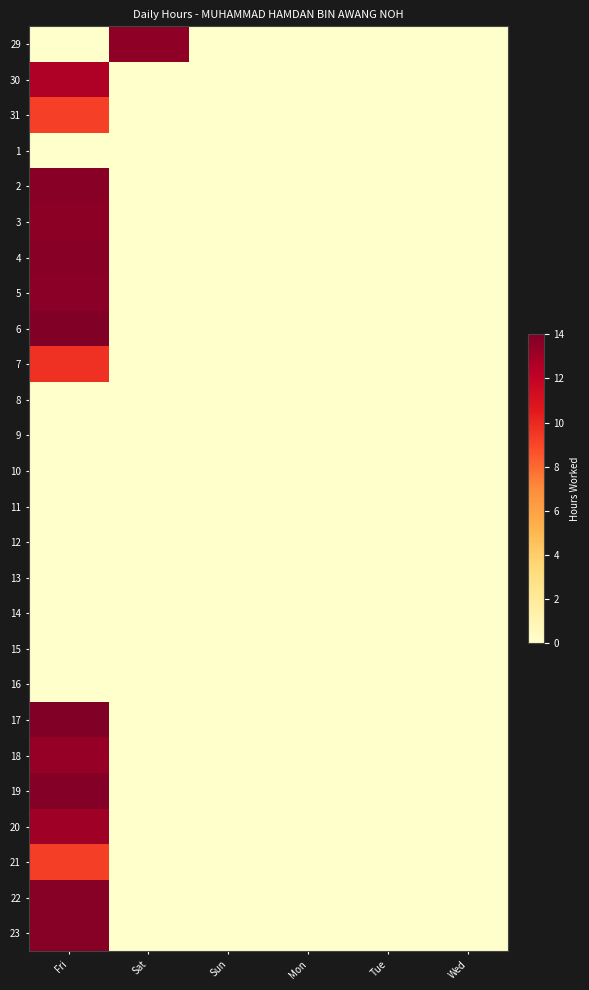

How many data points does each series have?

6